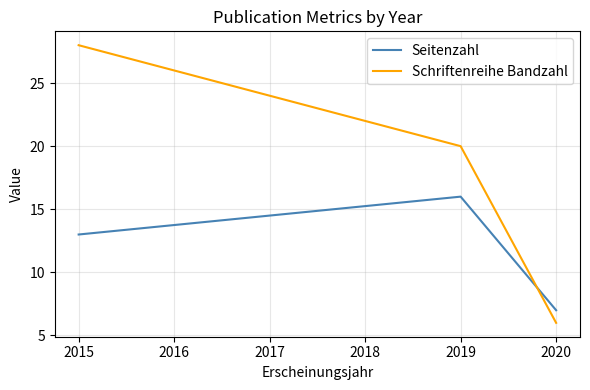

Count the Schriftenreihe Bandzahl values in the range 6 to 28.

3